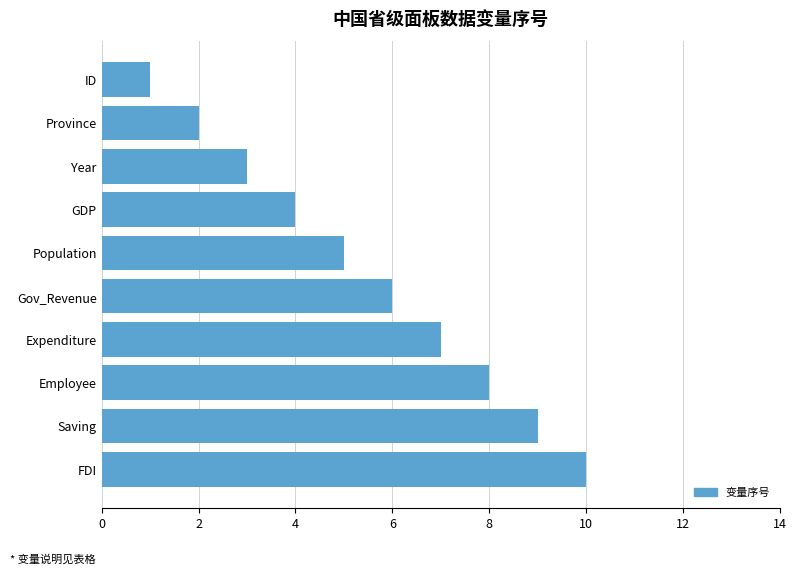

List the labels in order of value, largest first.

FDI, Saving, Employee, Expenditure, Gov_Revenue, Population, GDP, Year, Province, ID